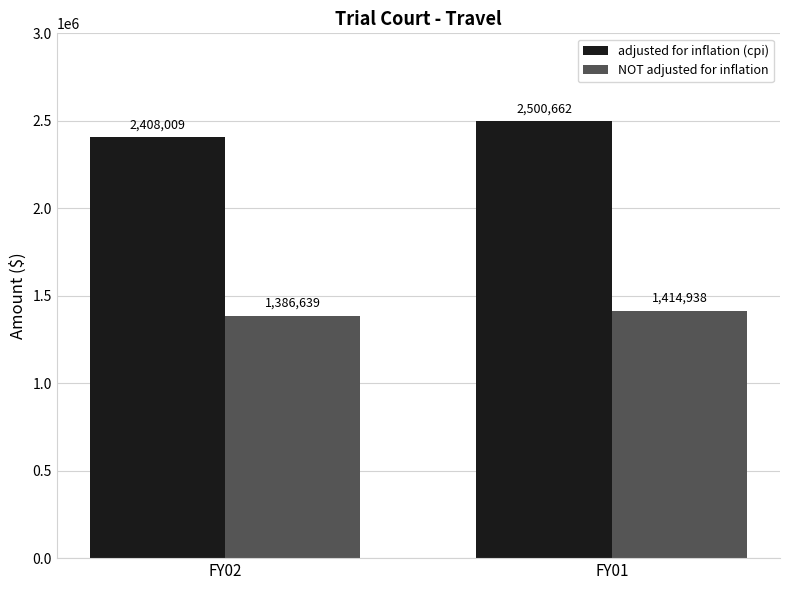

Is the value of NOT adjusted for inflation at FY02 greater than the value of adjusted for inflation (cpi) at FY01?

No